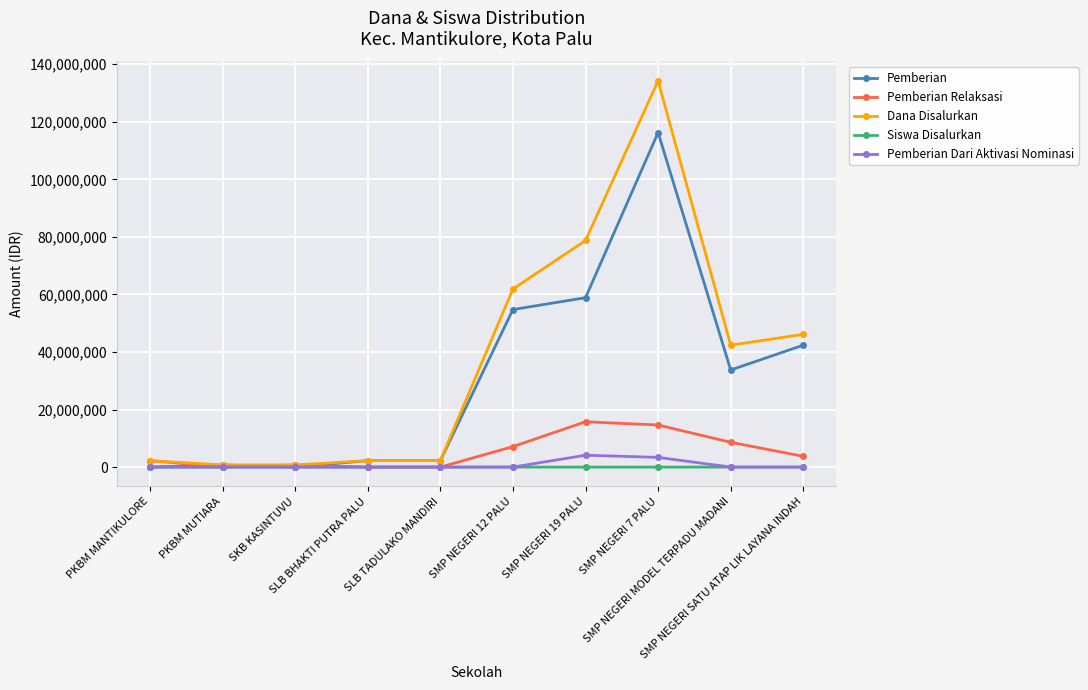

Which series has the widest spread of values?

Dana Disalurkan